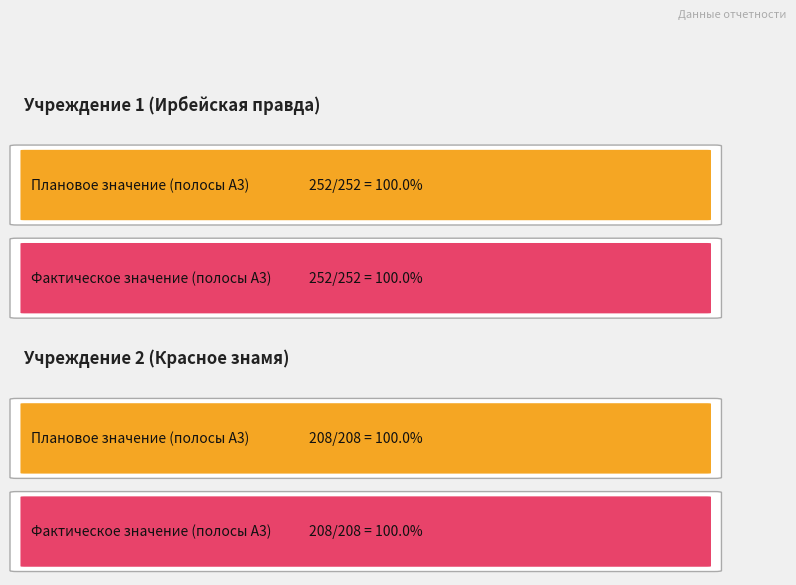

Which series has the largest total across all categories?

Planned